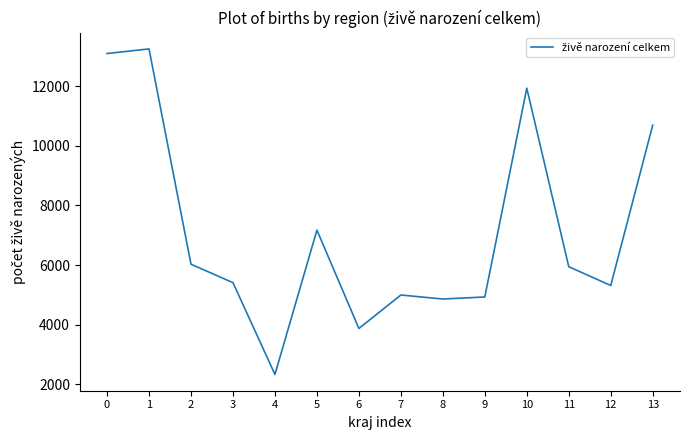

What is the maximum value shown in the chart?

13258